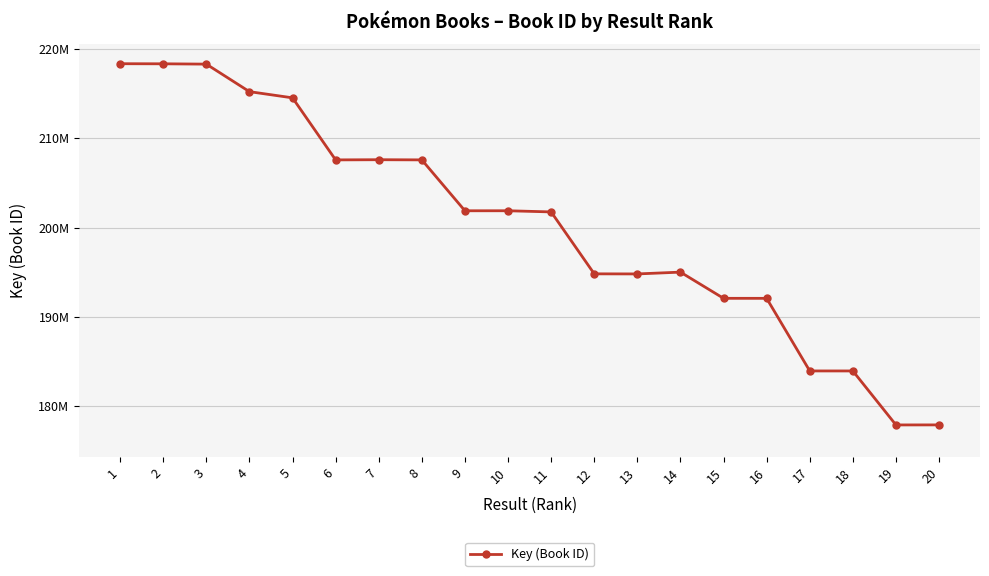

At which category does the chart reach its peak across all series?

1